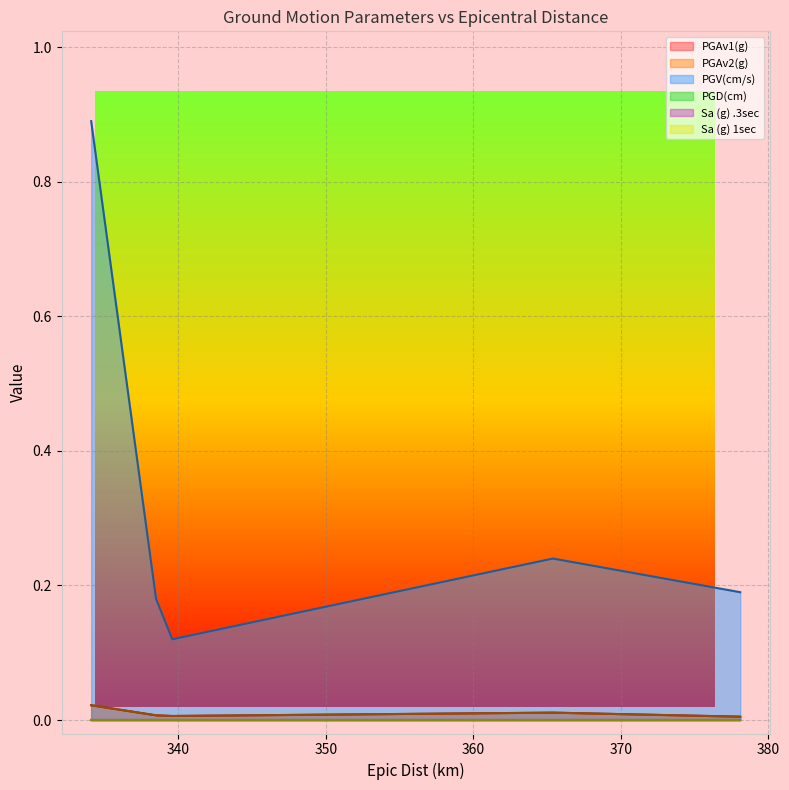

What is the difference between the highest and lowest values at 339.6?

0.1